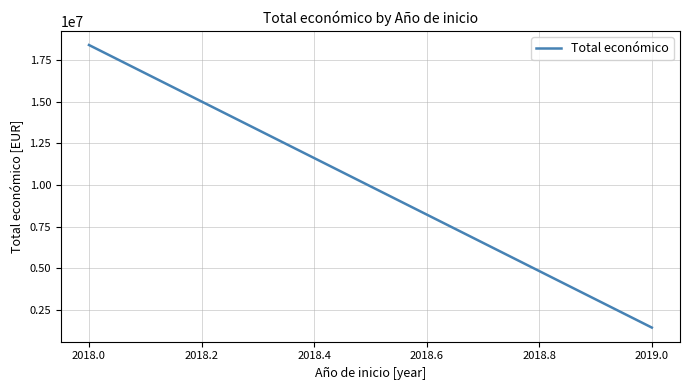

What is the smallest value displayed?

1435909